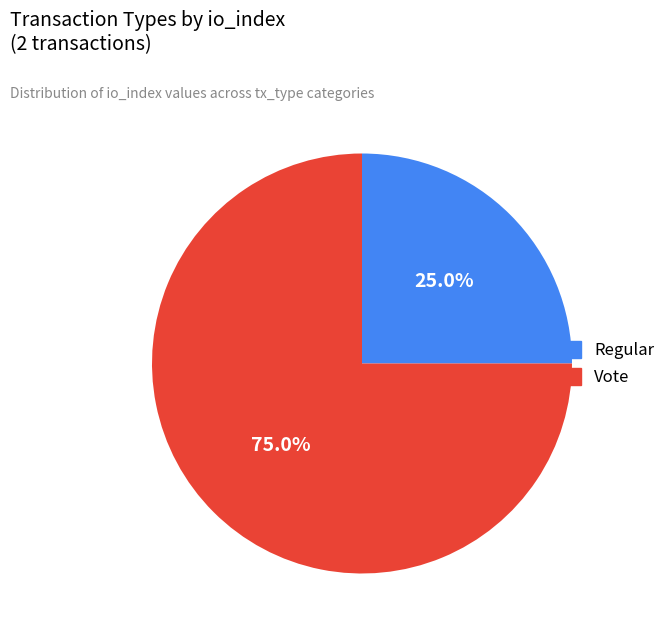

Approximately how many times larger is the value at Regular compared to Vote?

0.3